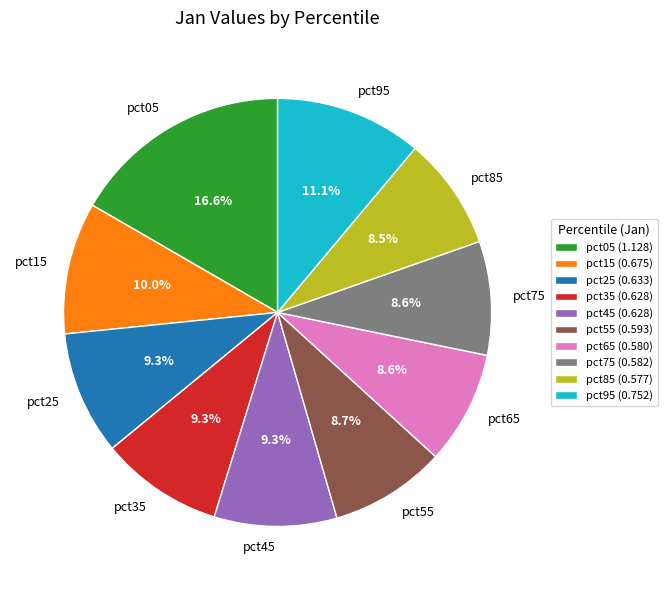

What is the largest slice in the pie chart?

pct05